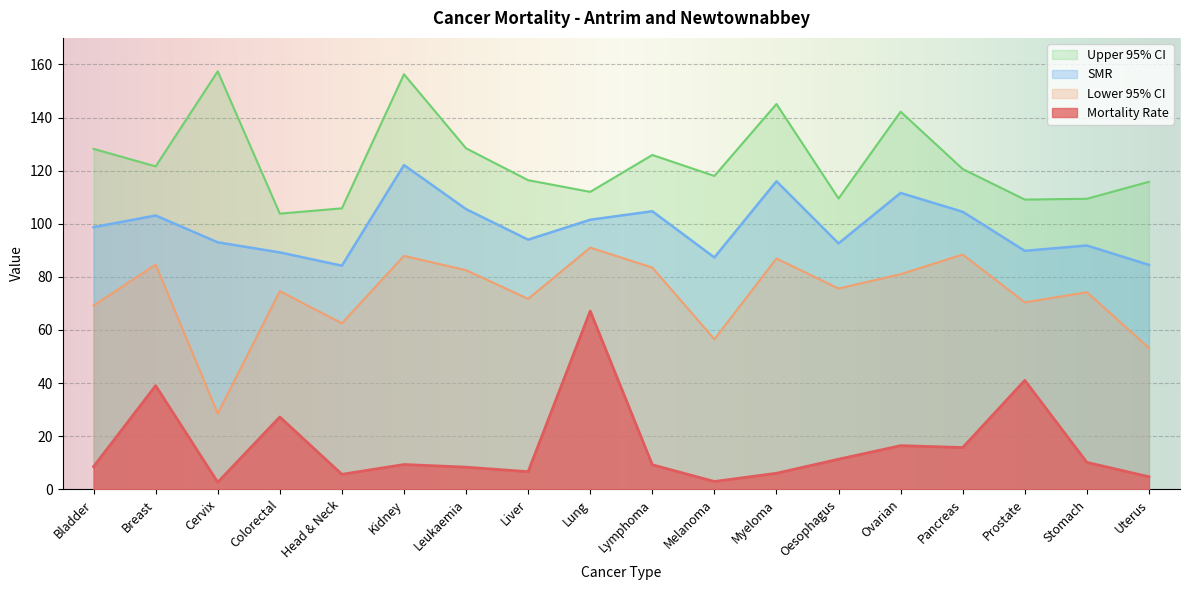

How many data points in Upper 95% CI are above 120?

9